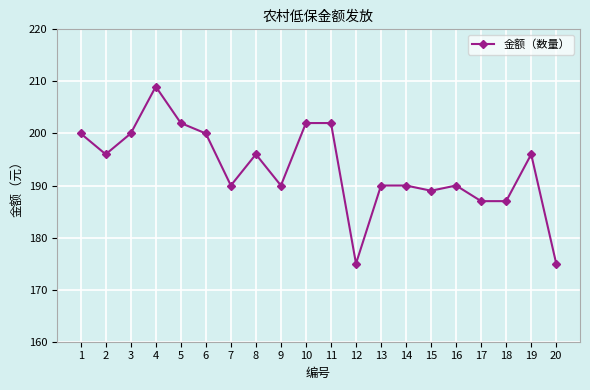

Does the chart have visible grid lines?

Yes